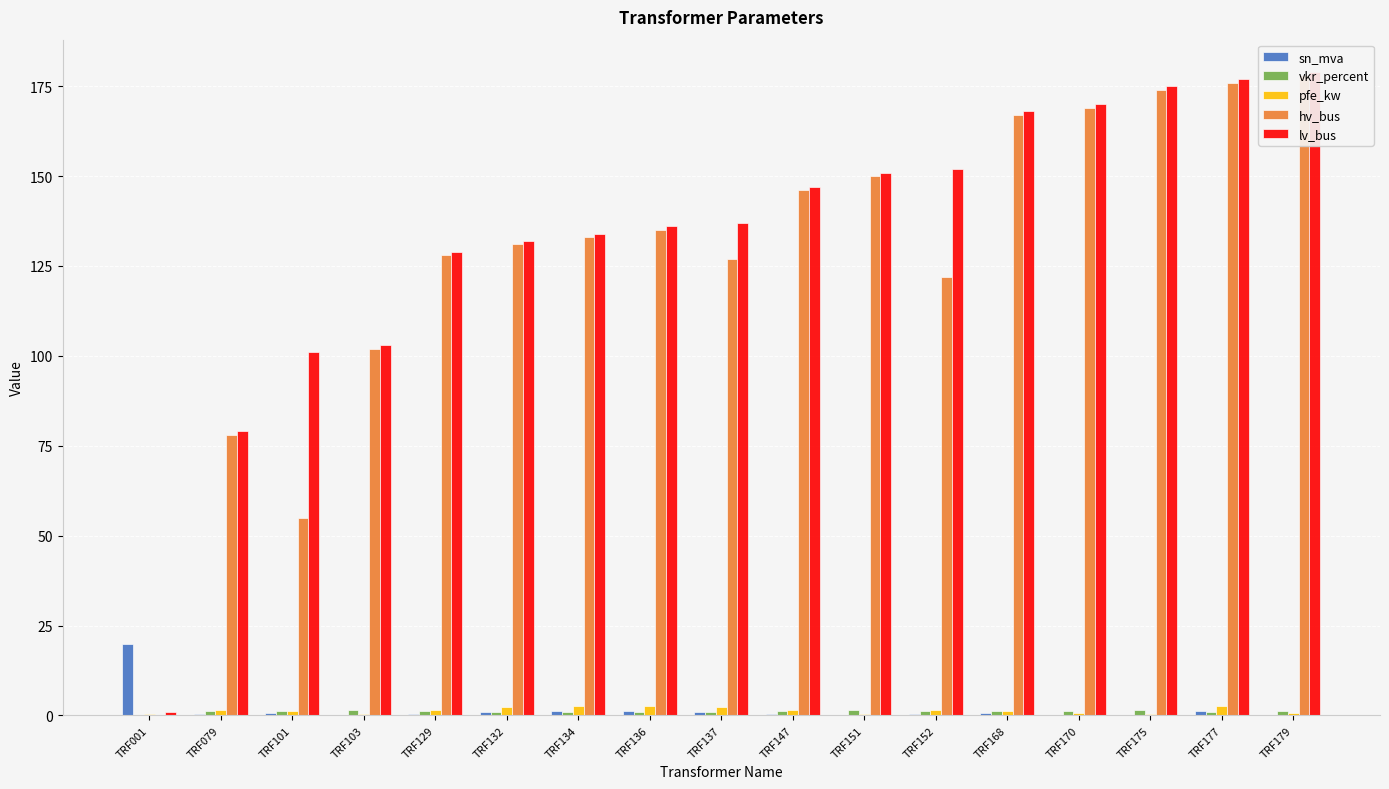

How many groups of bars are there?

17